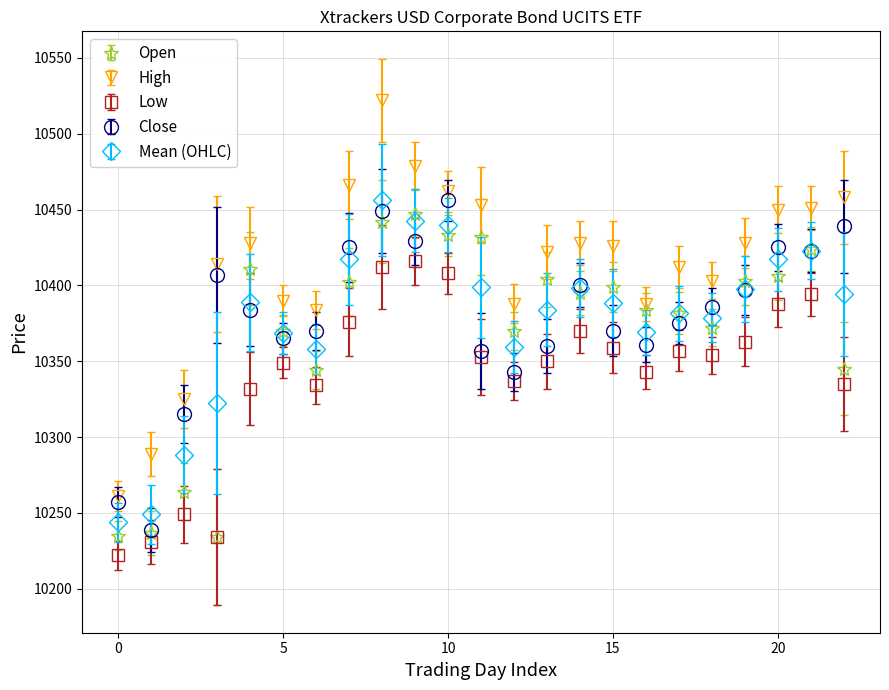

At how many categories does at least one series exceed 10272?

22